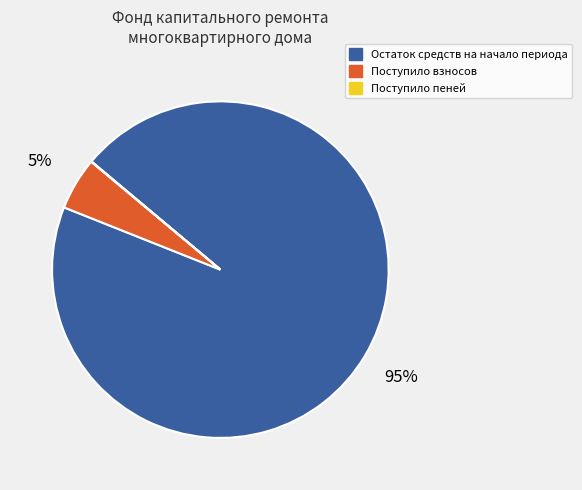

To the nearest percent, what is the average slice percentage?

33%